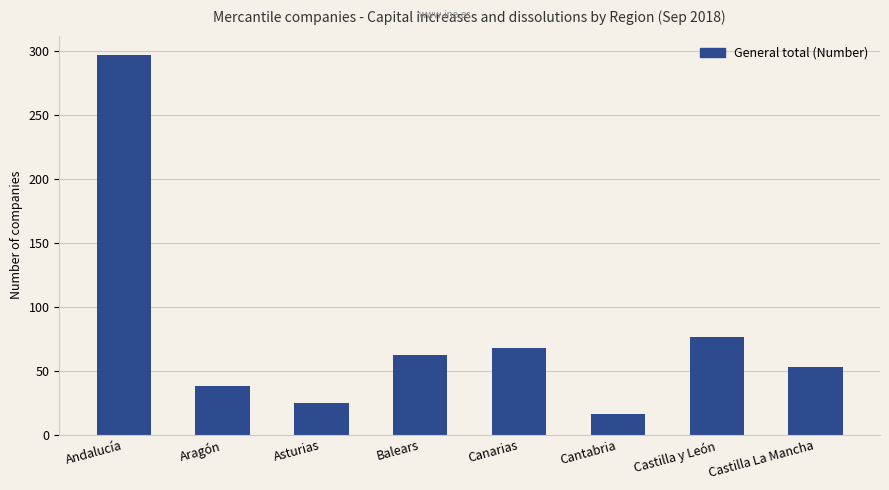

What is the smallest value displayed?

16